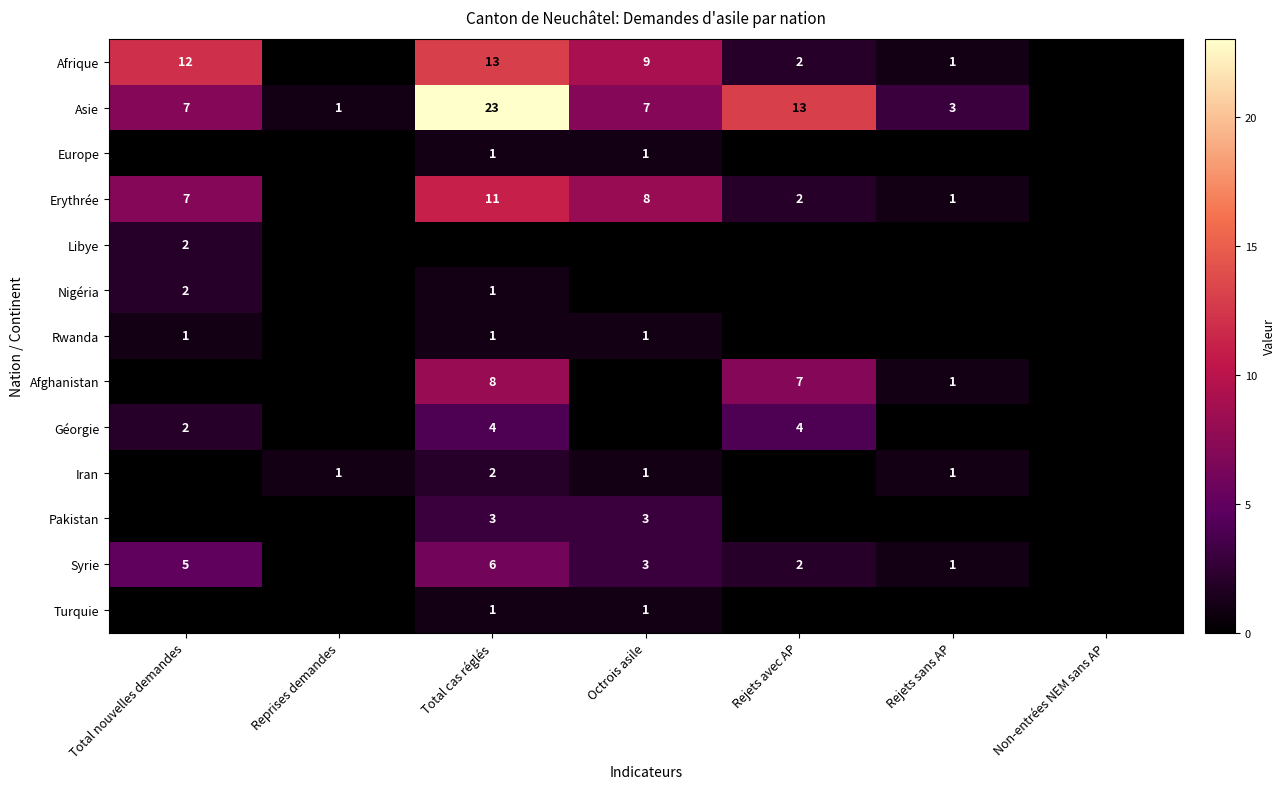

What is the difference between the Asie values at Total cas réglés and Reprises demandes?

22